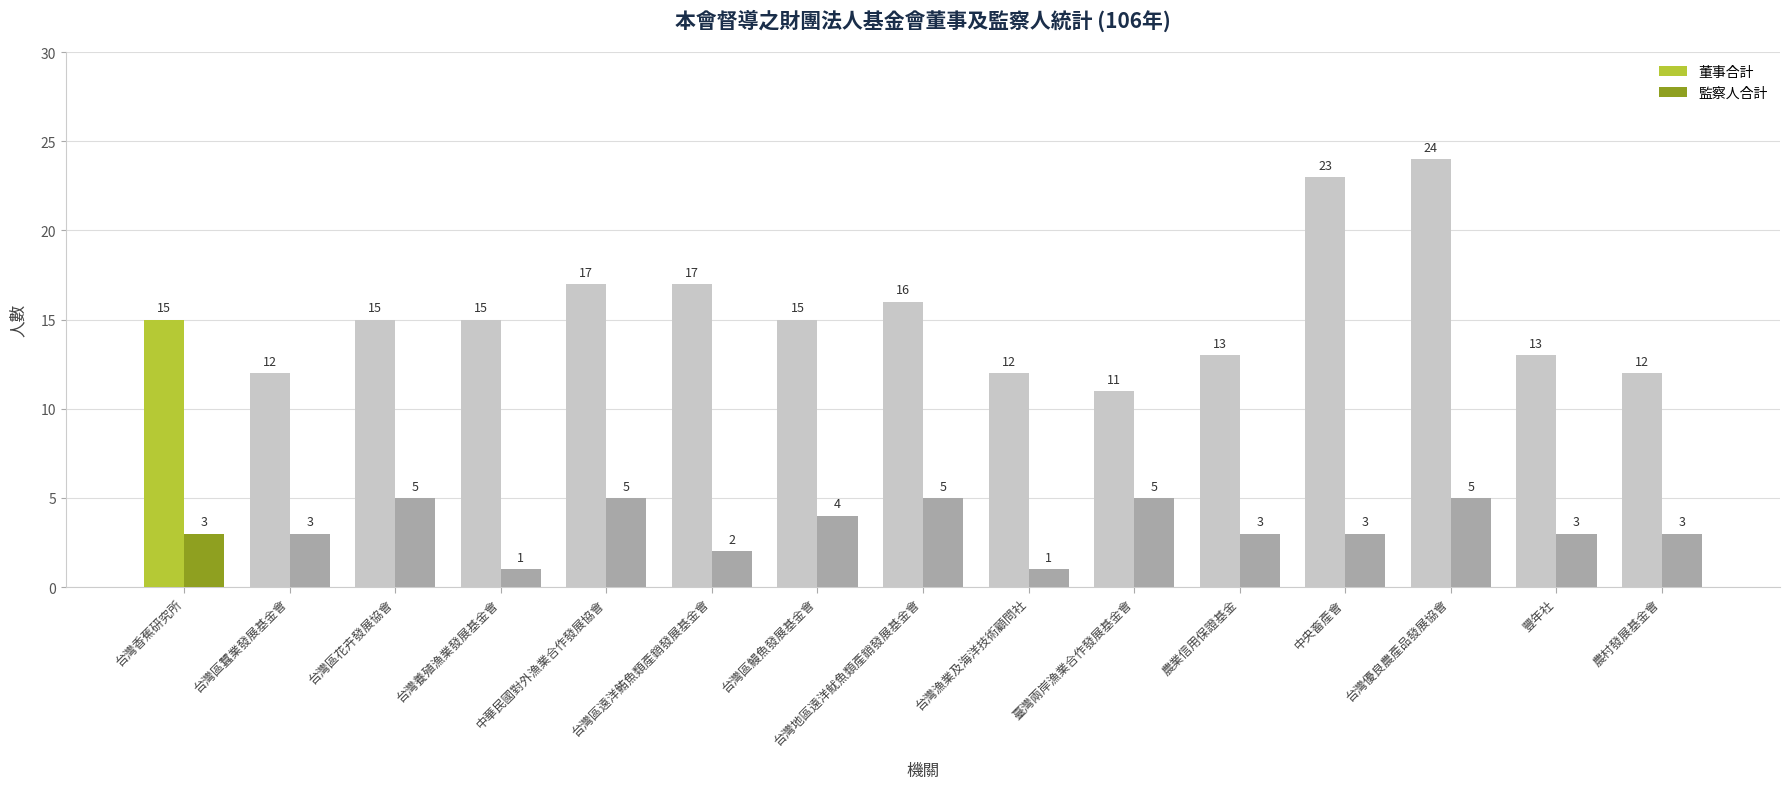

Count the 監察人合計 values in the range 3 to 5.

12